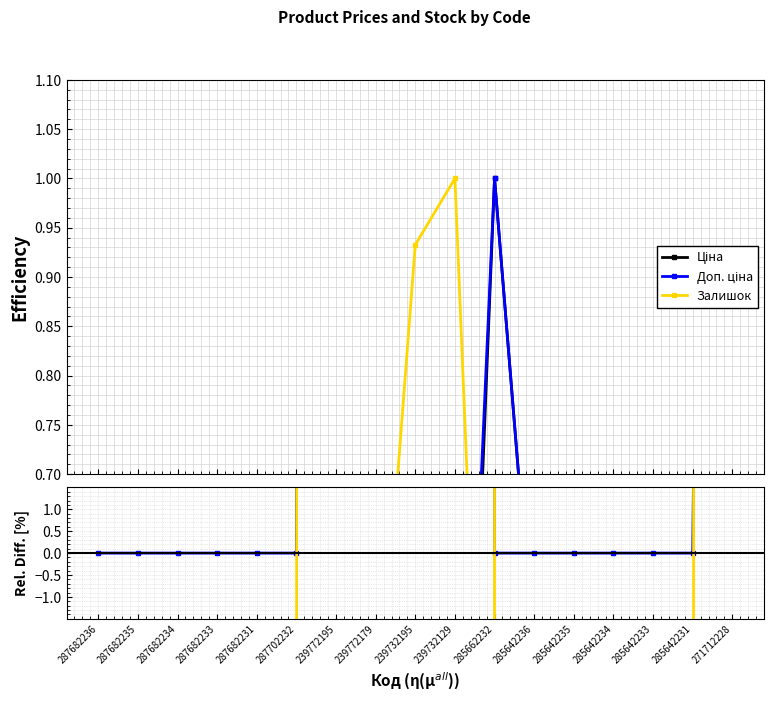

At how many categories does at least one series exceed 0?

17